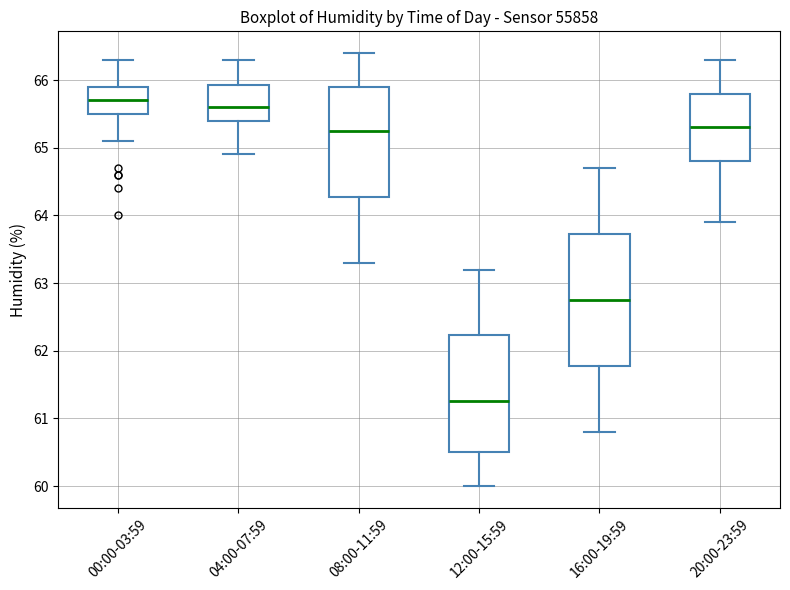

Which box has the highest median line?

00:00-03:59